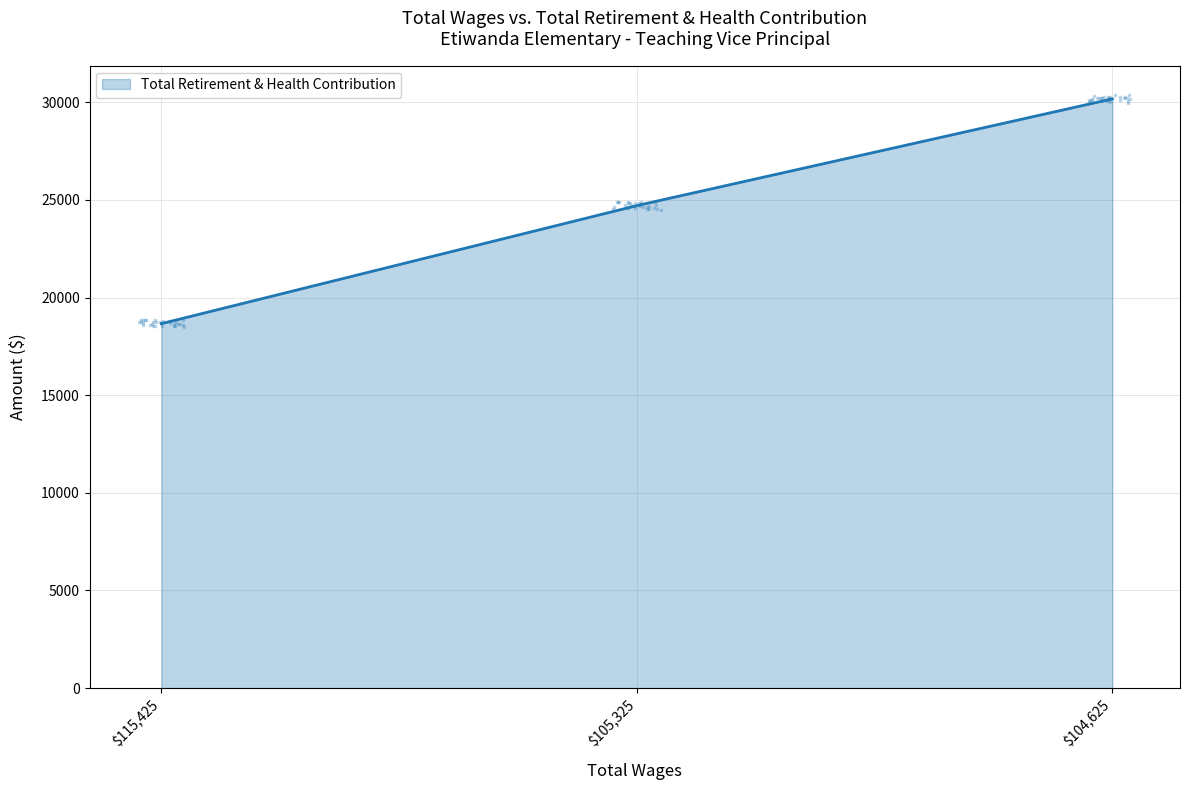

What is the change in value from 115425.0 to 104625.0?

+11510